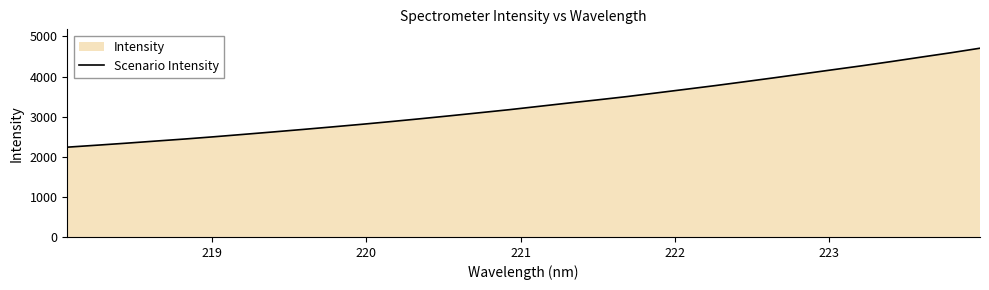

What is the minimum value shown in the chart?

2239.1